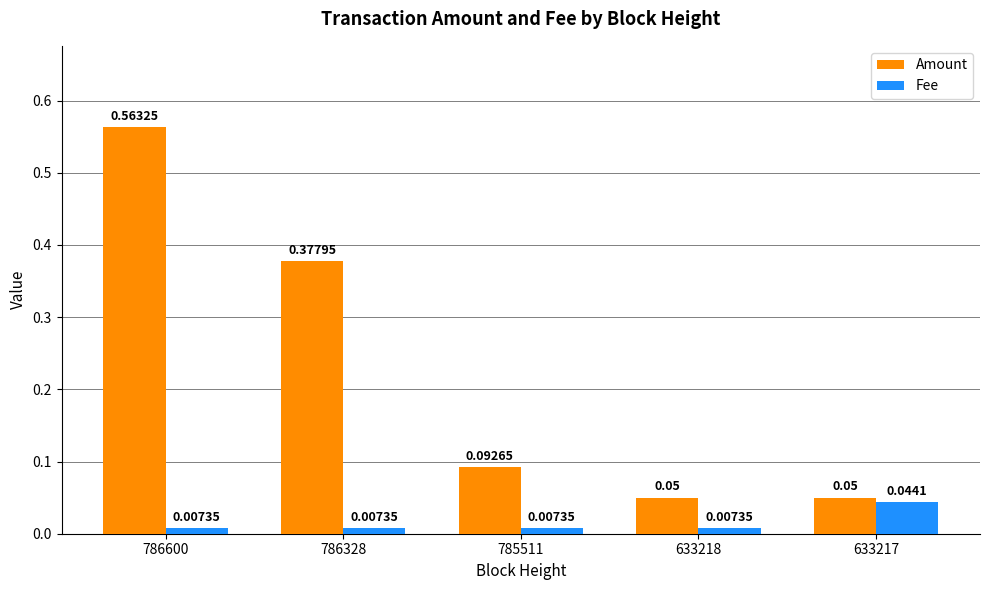

Between 785511 and 633217, which series saw the biggest shift?

Amount